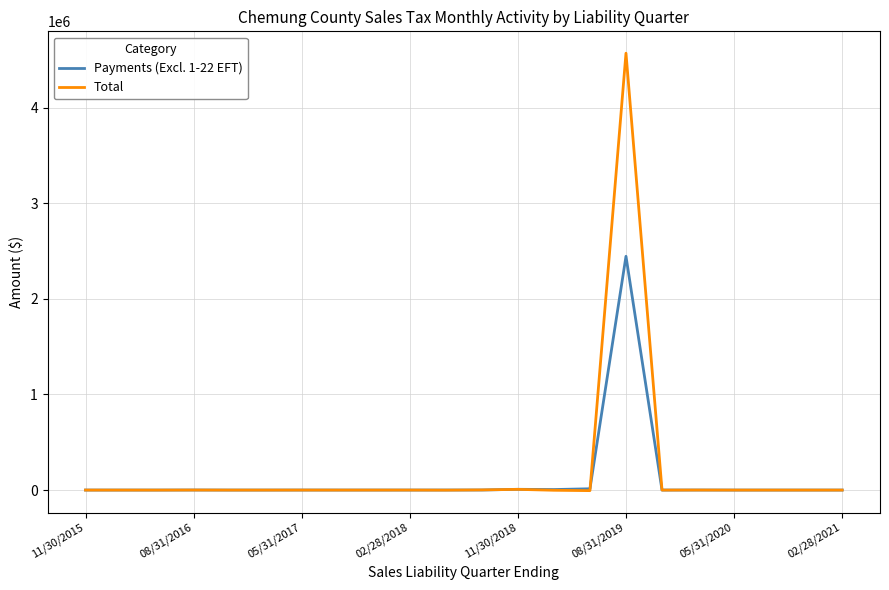

How many values in the Payments (Excl. 1-22 EFT) series are below 131?

11